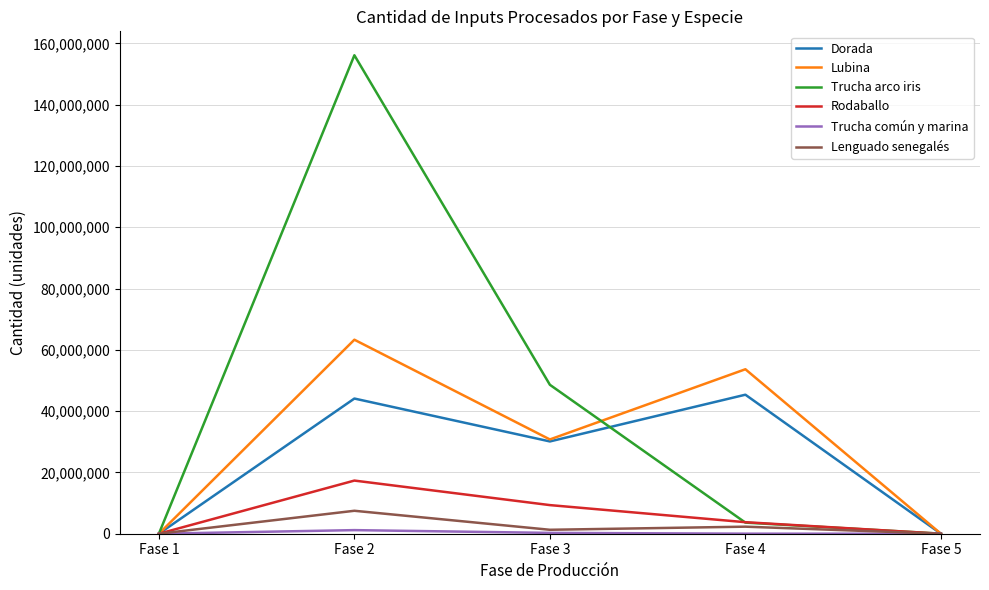

The value of Rodaballo at Fase 5 is 5871964. True or false?

False